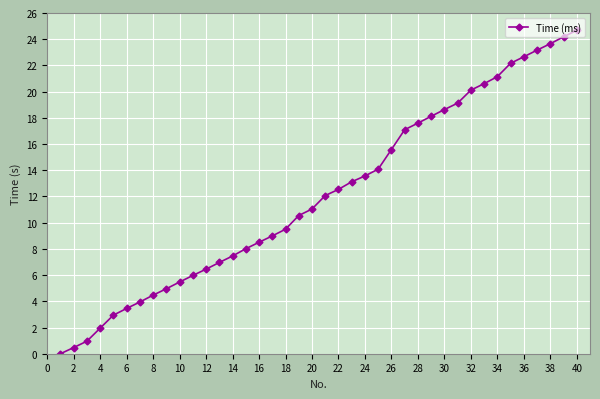

Reading left to right, what are all the values shown in this chart?

0.0	0.5	1.0	2.0	2.9	3.5	3.9	4.5	5.0	5.5	6.0	6.5	7.0	7.5	8.0	8.5	9.0	9.5	10.5	11.0	12.1	12.5	13.1	13.6	14.1	15.6	17.1	17.6	18.1	18.6	19.1	20.1	20.6	21.1	22.2	22.7	23.2	23.7	24.2	24.7